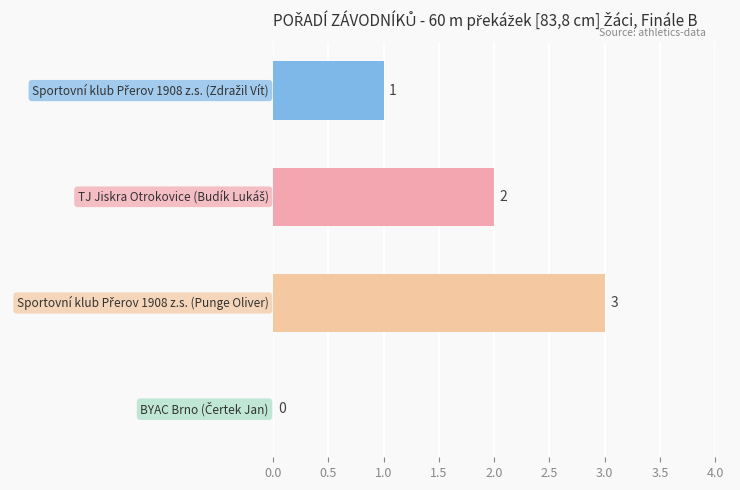

What is the sum of all values?

6